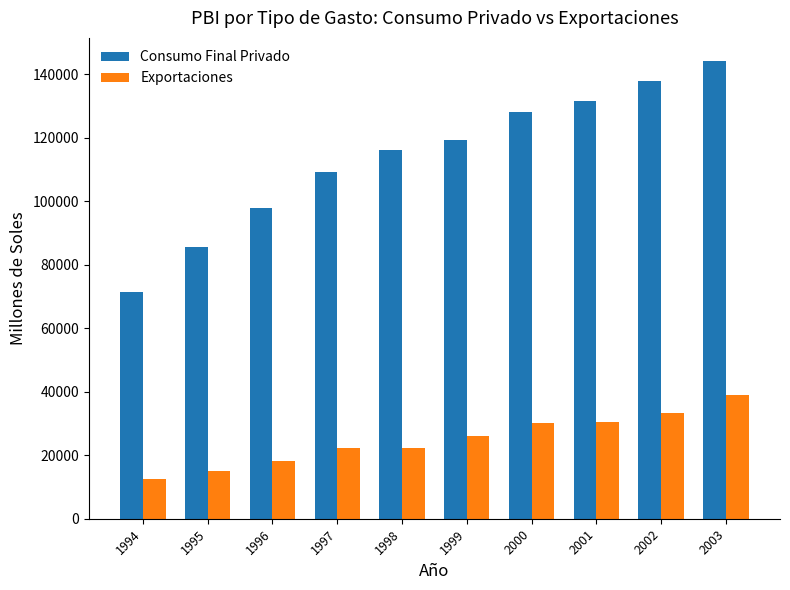

List the series in order of their overall mean, highest first.

Consumo Final Privado, Exportaciones